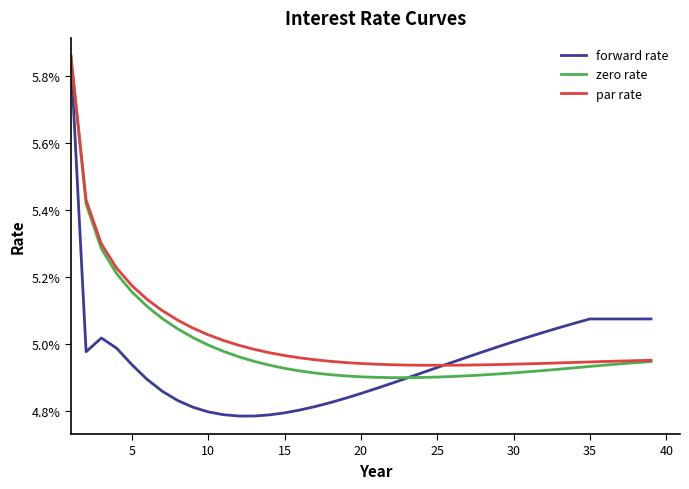

At which category does par rate reach its first local valley?

25